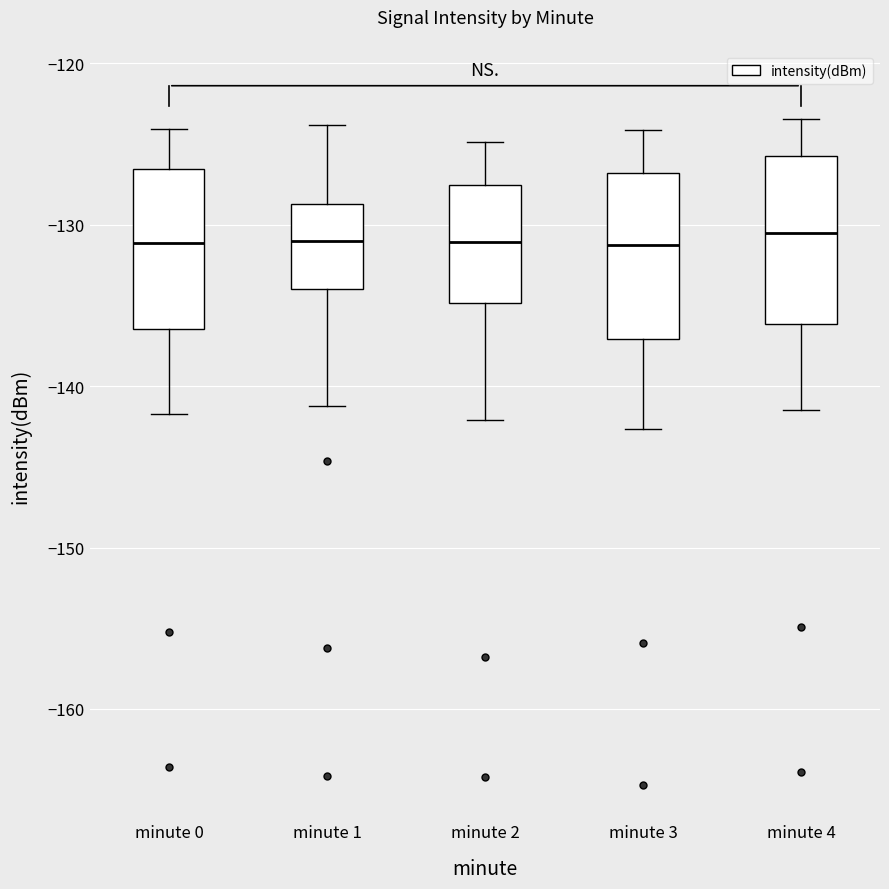

Reading left to right, read every box against the y-axis: the position of its median line, the range the box covers, and the ends of its whiskers. The values are not printed on the chart, so give them approximately, as read against the axis.

minute 0: median -131, box -136 to -127, whiskers -142 to -124
minute 1: median -131, box -134 to -129, whiskers -141 to -124
minute 2: median -131, box -135 to -128, whiskers -142 to -125
minute 3: median -131, box -137 to -127, whiskers -143 to -124
minute 4: median -131, box -136 to -126, whiskers -141 to -123